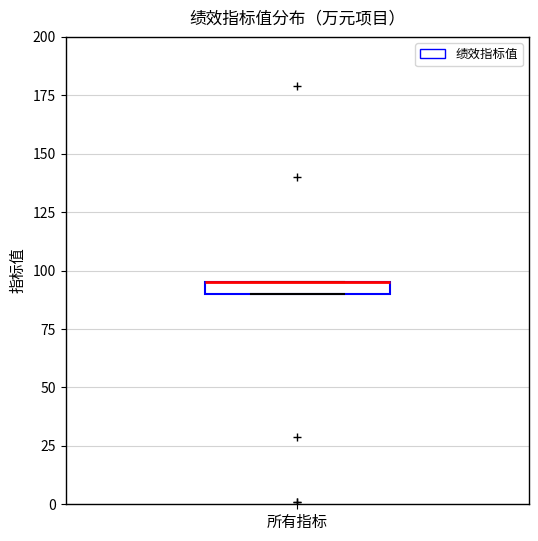

Where is the lower edge of the box for 所有指标 on the y-axis? The values are not printed on the chart, so give them approximately, as read against the axis.

90